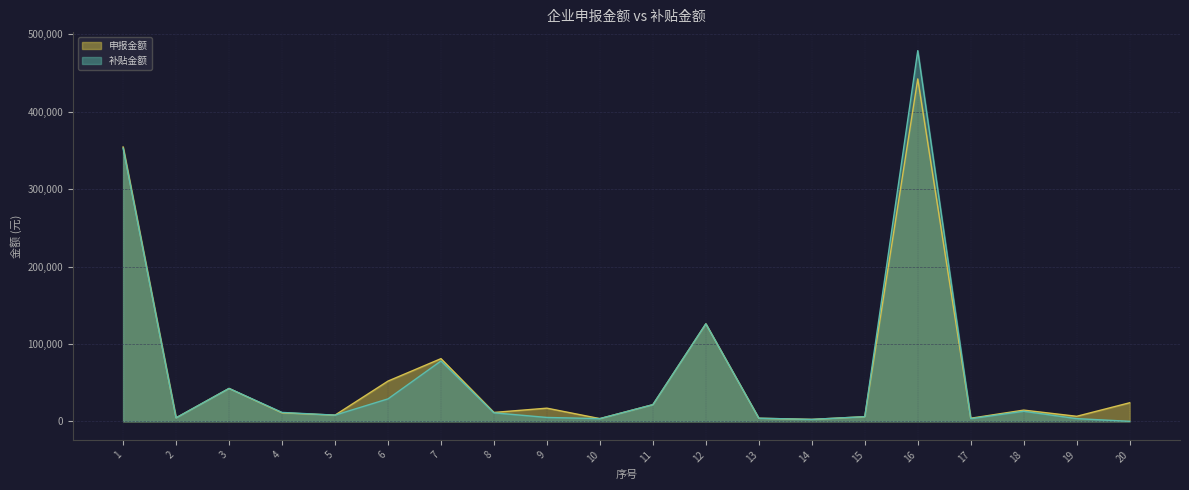

Reading left to right, extract all data points from this chart.

申报金额: 1=354500	2=4500	3=42500	4=11000	5=8000	6=52000	7=81000	8=11500	9=17000	10=3500	11=21500	12=126000	13=4000	14=2500	15=6000	16=442500	17=4000	18=14500	19=6500	20=24000
补贴金额: 1=353000	2=4500	3=42500	4=11500	5=8000	6=29000	7=78000	8=11000	9=5000	10=3500	11=21500	12=126000	13=4000	14=2500	15=6000	16=479000	17=3500	18=13000	19=3500	20=0